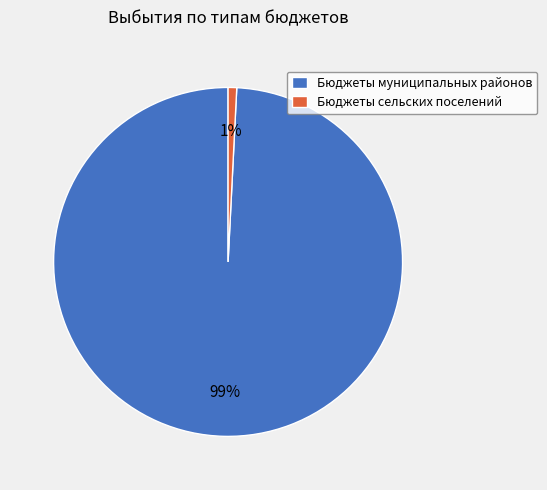

How many slices are in this pie chart?

2